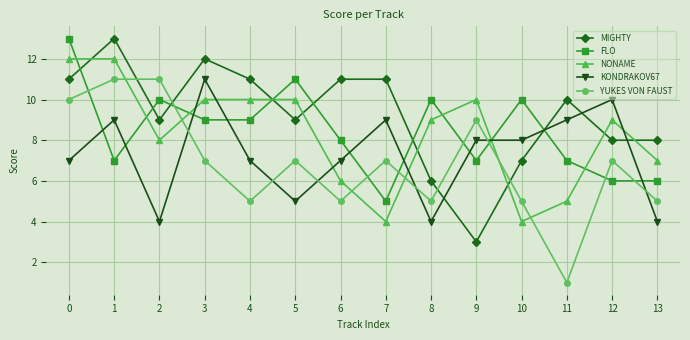

What is the sum of the MIGHTY values at 8 and 13?

14